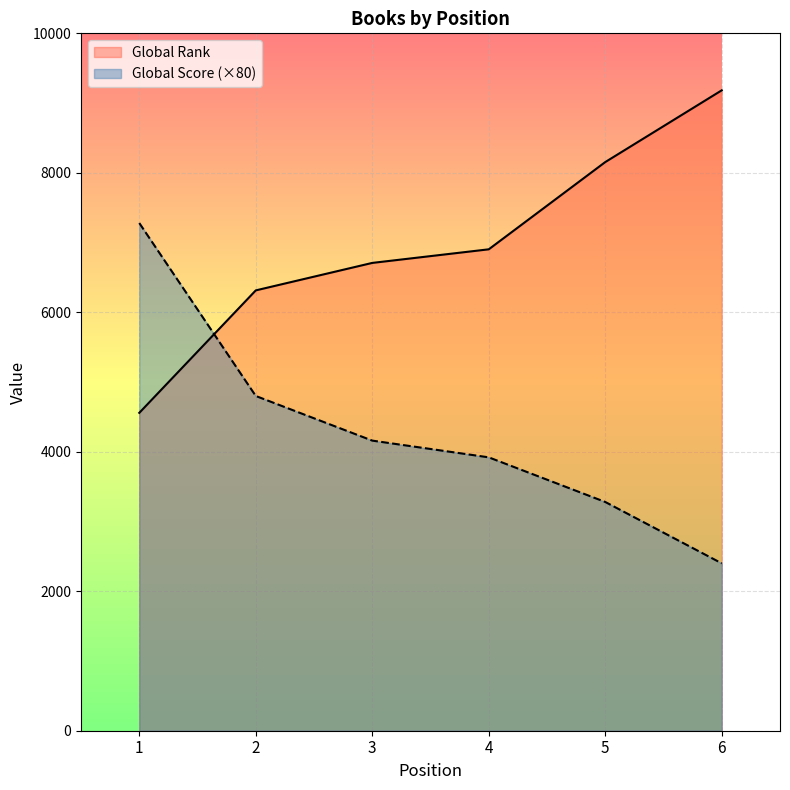

True or false: Global Rank and Global Score cross at least once.

True